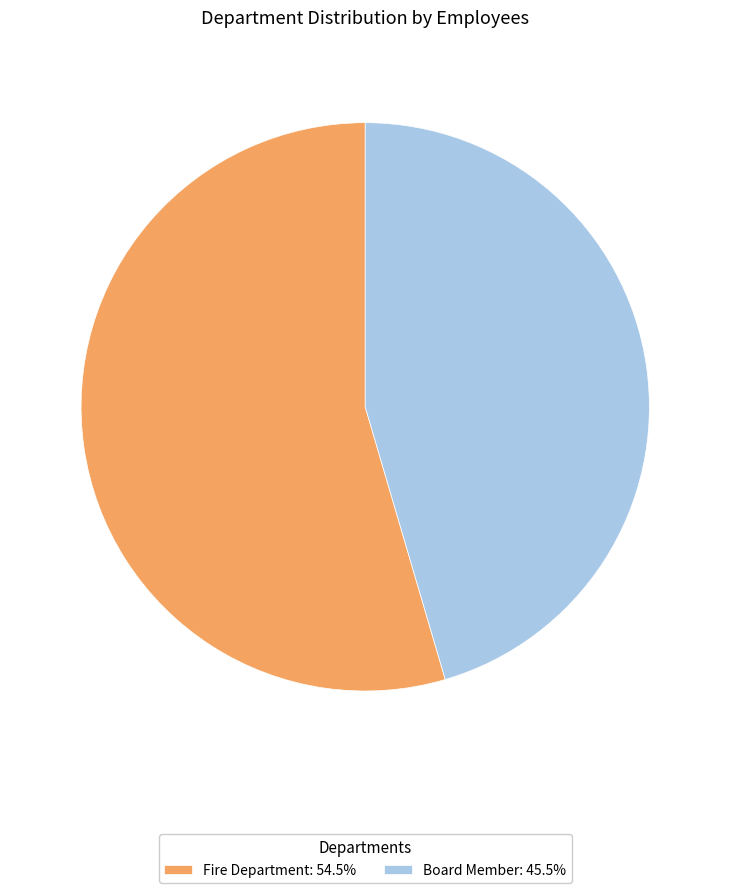

Rank the categories by value from highest to lowest.

Fire Department, Board Member